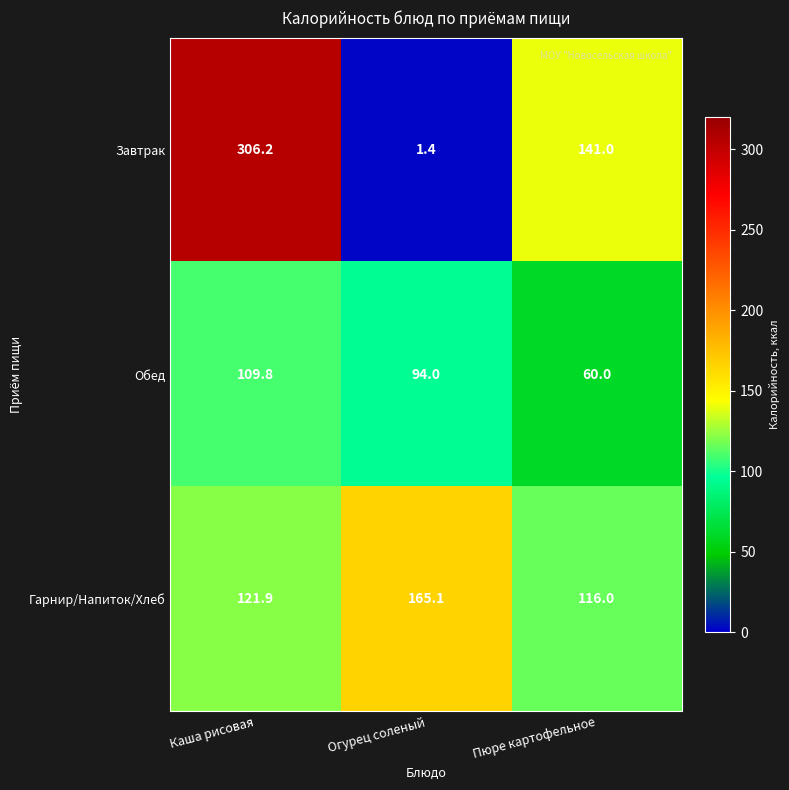

Which category has the highest value in the Завтрак series?

Каша рисовая